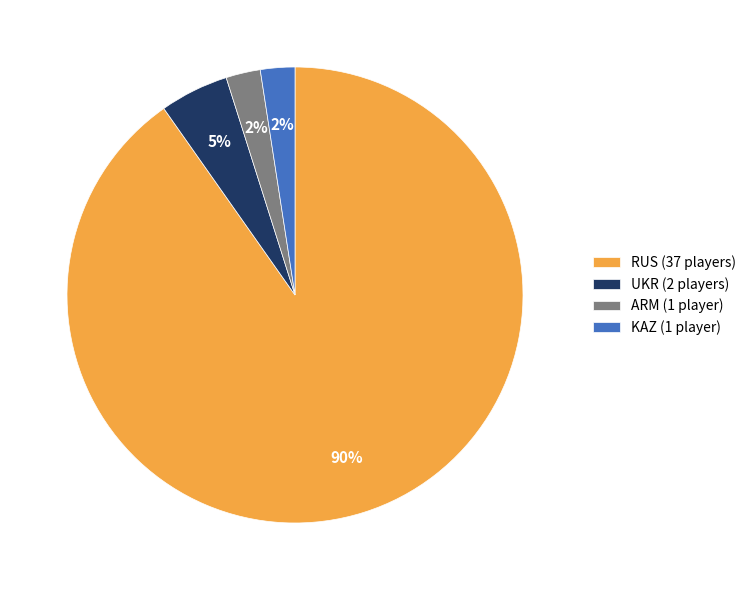

To the nearest percent, what portion does KAZ represent?

2%